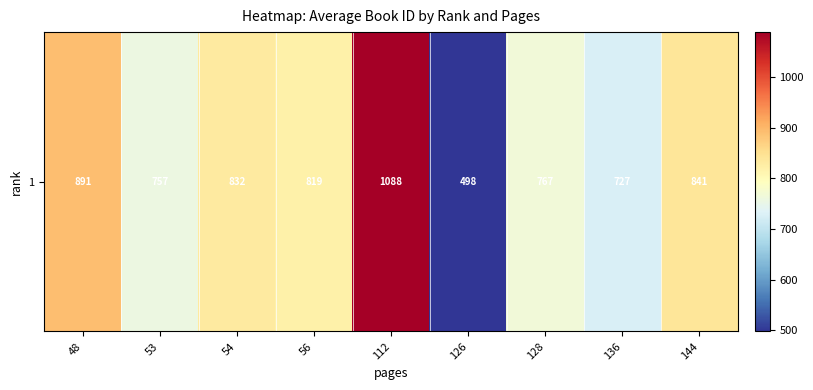

Which label corresponds to the smallest value in the chart?

126